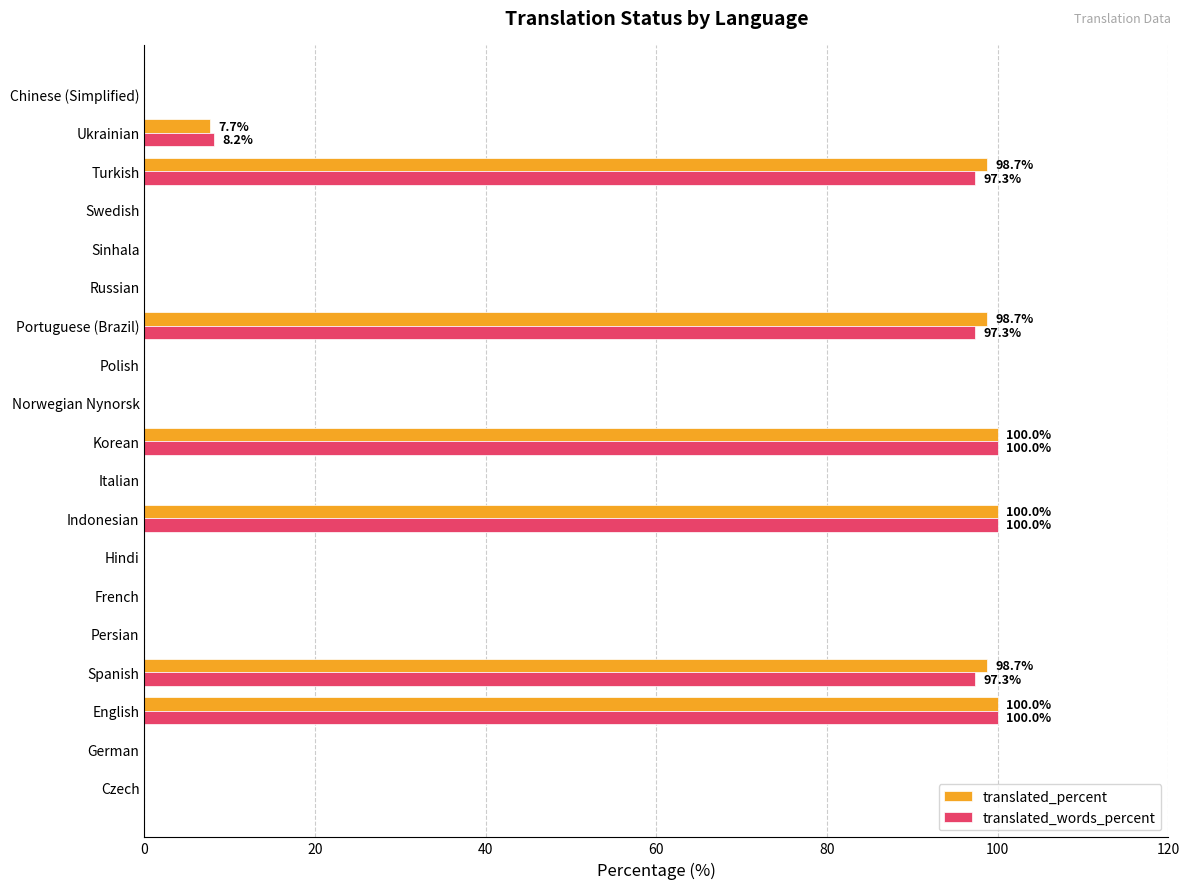

True or false: translated_words_percent has a value of 100.0 at Korean.

True